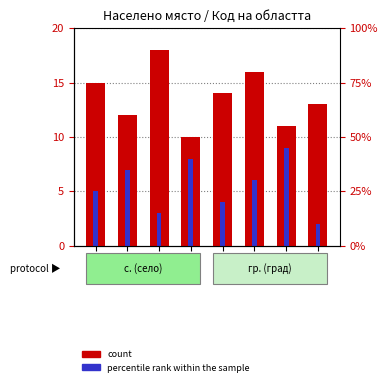

How many percentile rank within the sample values are between 4 and 8?

5